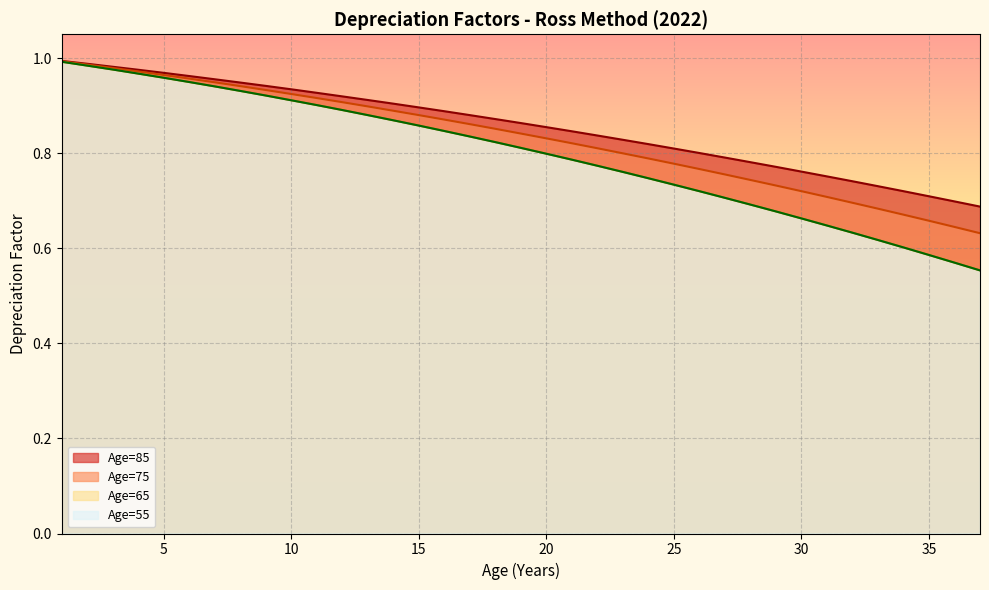

Is the value of Age=65 at 6 greater than the value of Age=55 at 30?

Yes